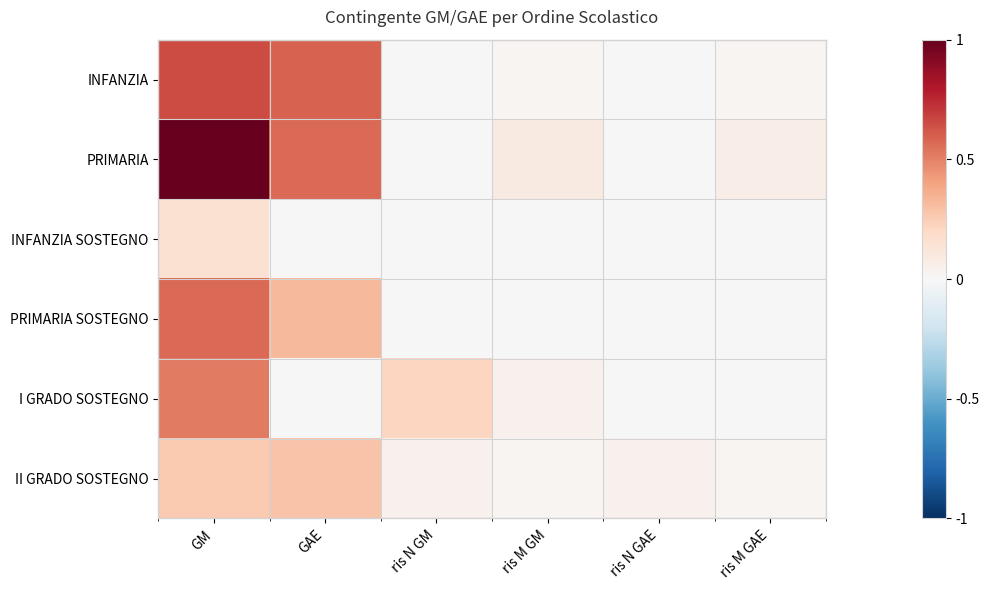

Reading left to right, transcribe all the data shown in this chart.

INFANZIA: GM=0.7	GAE=0.6	ris N GM=0.0	ris M GM=0.0	ris N GAE=0.0	ris M GAE=0.0
PRIMARIA: GM=1.0	GAE=0.6	ris N GM=0.0	ris M GM=0.1	ris N GAE=0.0	ris M GAE=0.1
INFANZIA SOSTEGNO: GM=0.2	GAE=0.0	ris N GM=0.0	ris M GM=0.0	ris N GAE=0.0	ris M GAE=0.0
PRIMARIA SOSTEGNO: GM=0.6	GAE=0.3	ris N GM=0.0	ris M GM=0.0	ris N GAE=0.0	ris M GAE=0.0
I GRADO SOSTEGNO: GM=0.5	GAE=0.0	ris N GM=0.2	ris M GM=0.0	ris N GAE=0.0	ris M GAE=0.0
II GRADO SOSTEGNO: GM=0.3	GAE=0.3	ris N GM=0.0	ris M GM=0.0	ris N GAE=0.0	ris M GAE=0.0